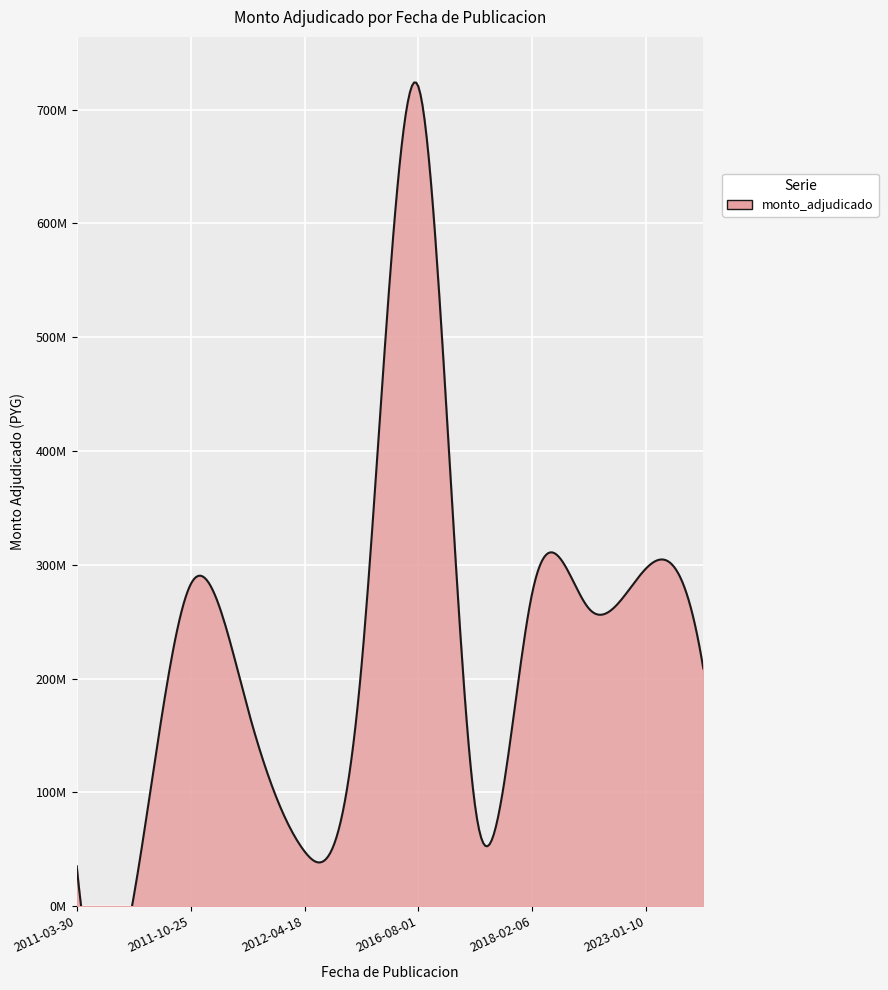

What position from the right is 2011-12-29?

9